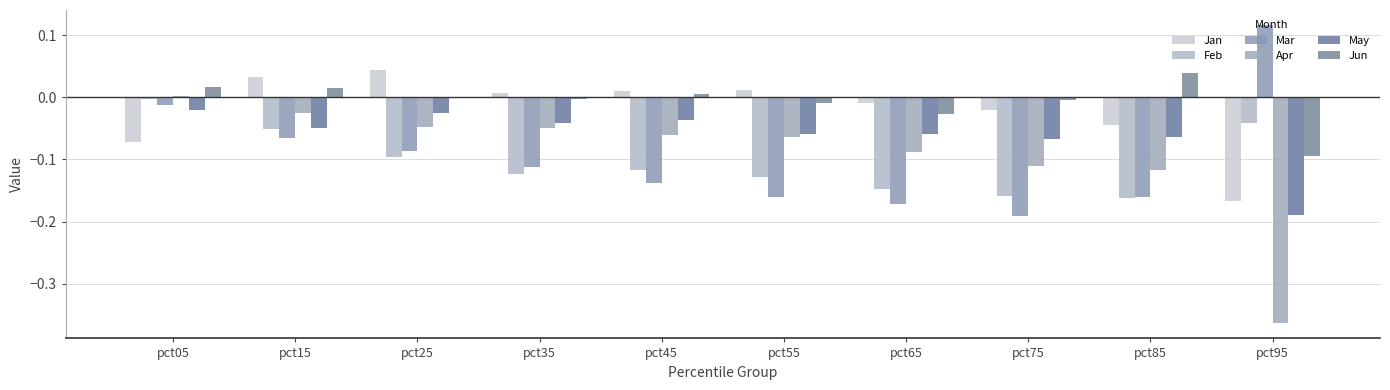

Are the bars grouped side by side (vs. stacked)?

Yes